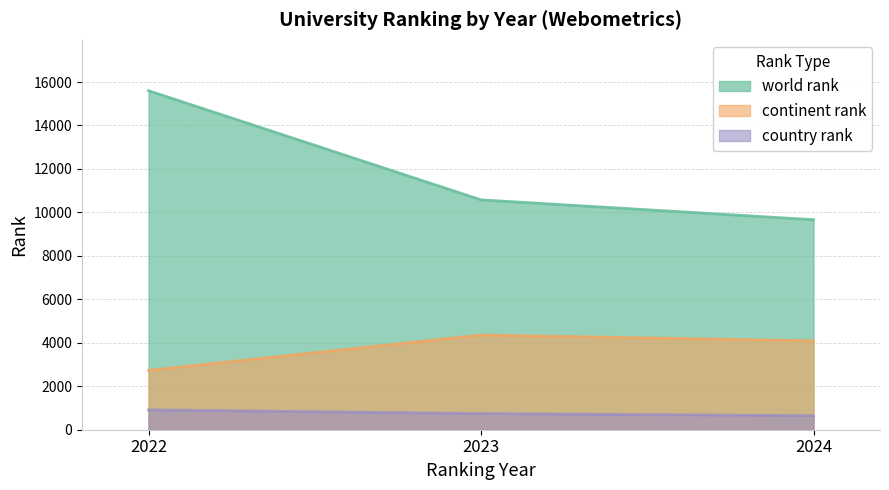

Reading right to left, transcribe all the data shown in this chart.

world rank: 9665	10579	15601
continent rank: 4091	4360	2736
country rank: 646	743	915